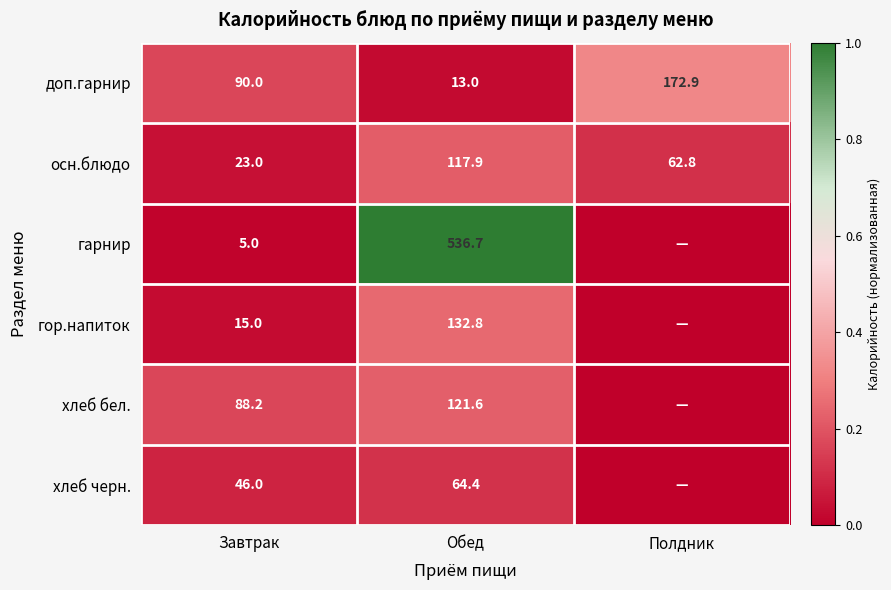

What value does the доп.гарнир series have at Обед?

13.0